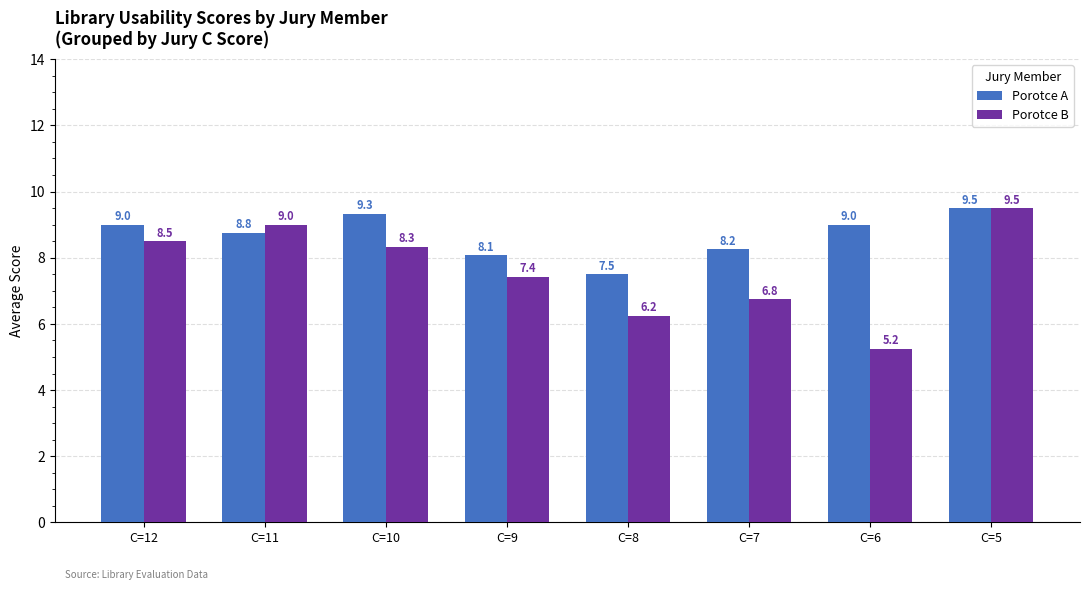

List the labels in order of Porotce B value, largest first.

C=5, C=11, C=12, C=10, C=9, C=7, C=8, C=6